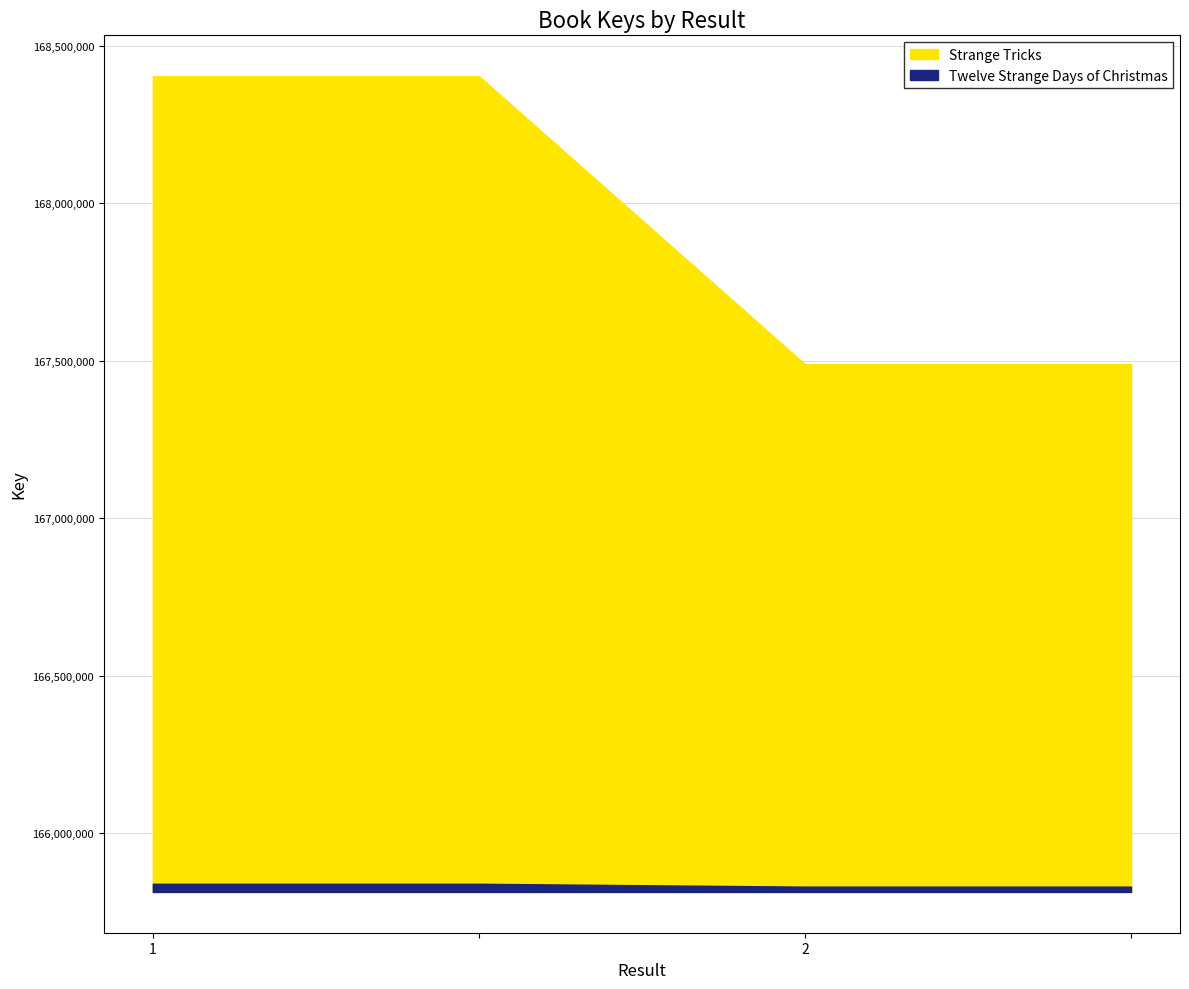

The chart shows a value of 168403330 at . True or false?

True